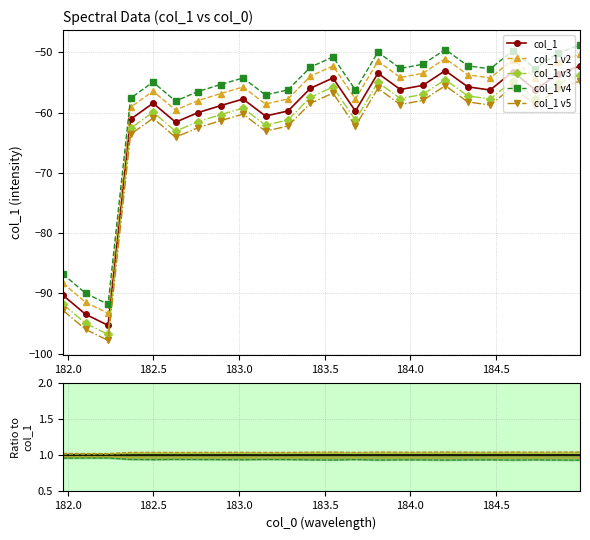

What is the sum of all col_1 v3 values?

-1508.9